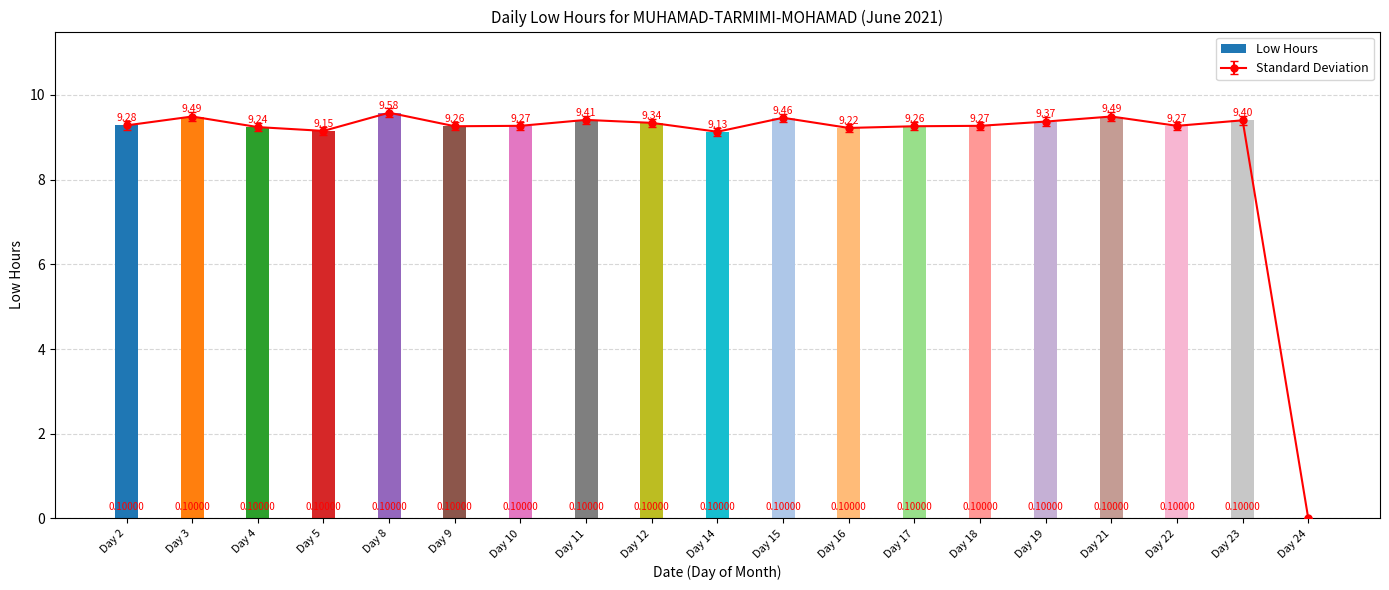

The chart shows a value of 6.3 at Day 3. True or false?

False